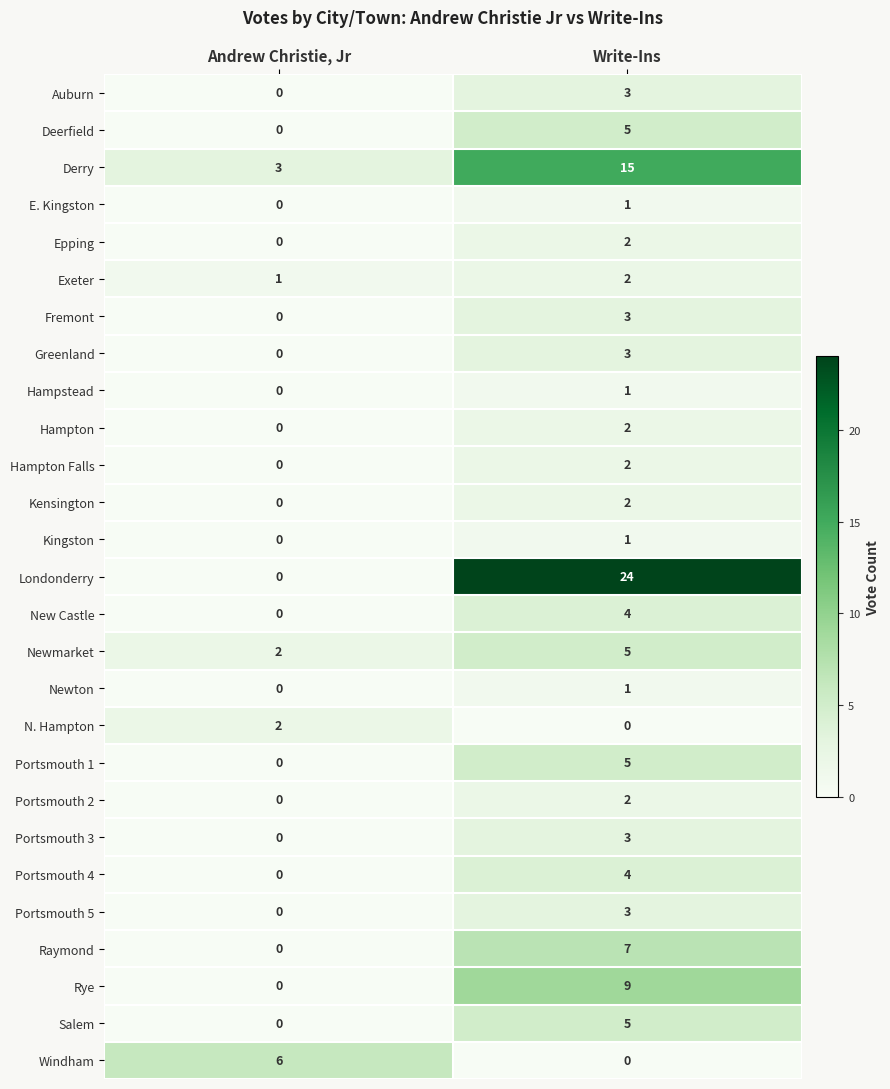

What is the difference between the highest and lowest values at Andrew Christie, Jr?

6